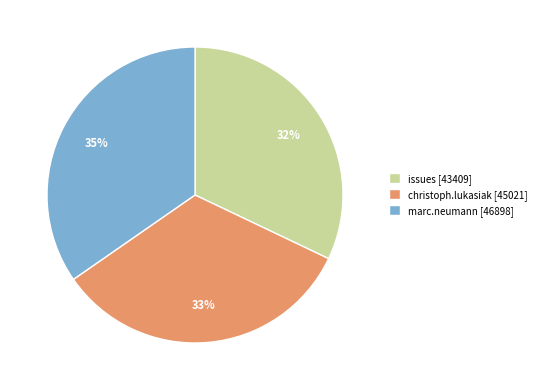

Between christoph.lukasiak [45021] and issues [43409], which is larger?

christoph.lukasiak [45021]